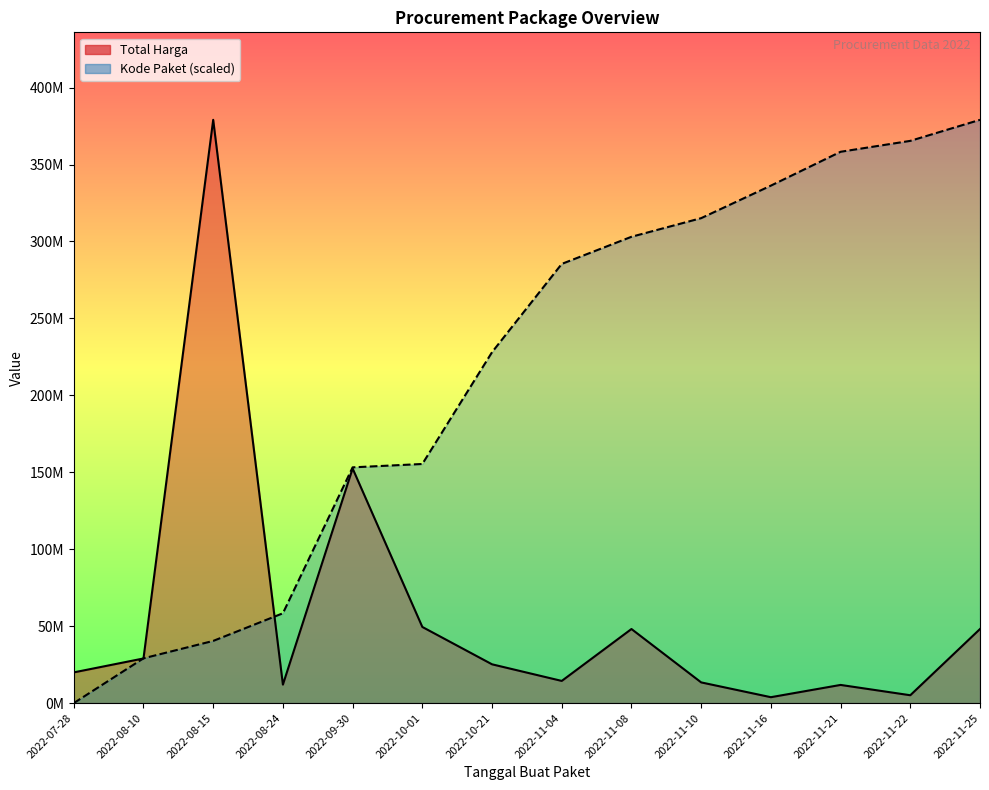

True or false: Total Harga and Kode Paket (scaled) cross at least once.

True